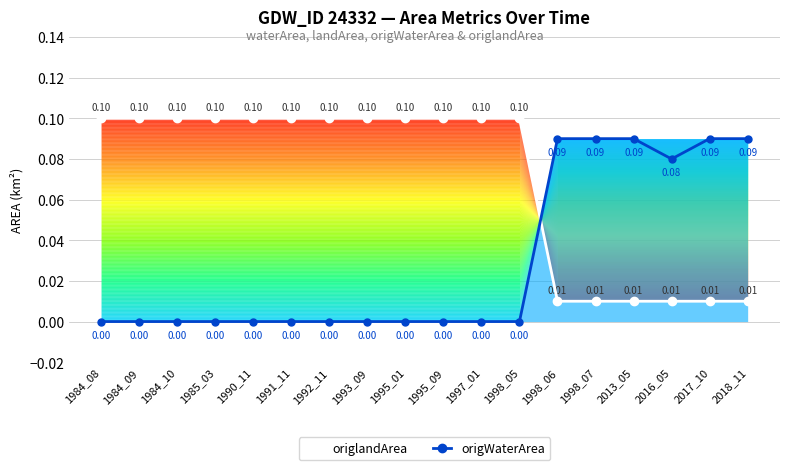

True or false: origWaterArea has more than 2 points higher than both neighbors.

False